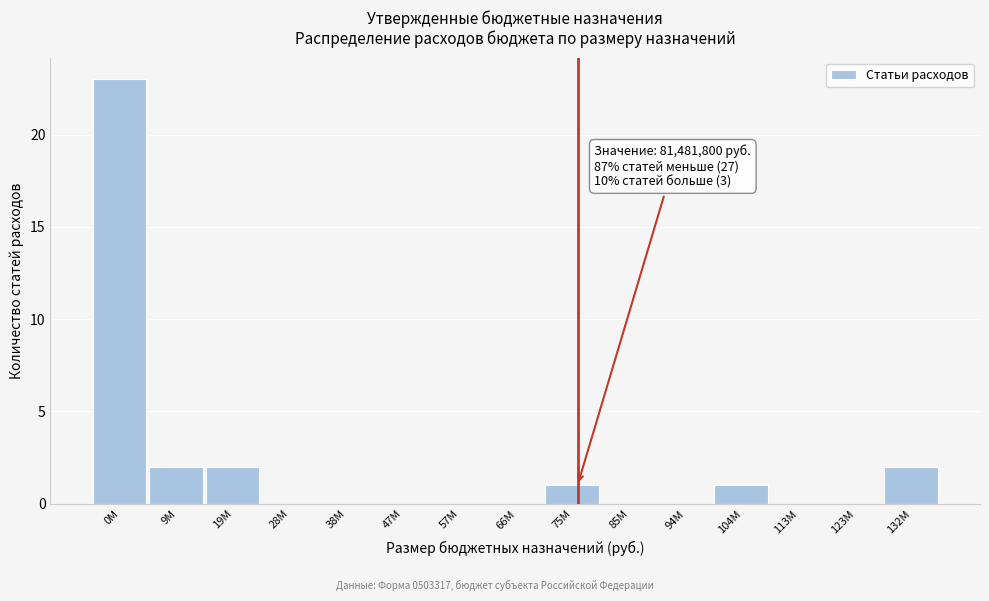

Reading left to right, list all the values displayed in this chart.

0М=23	9М=2	19М=2	28М=0	38М=0	47М=0	57М=0	66М=0	75М=1	85М=0	94М=0	104М=1	113М=0	123М=0	132М=2